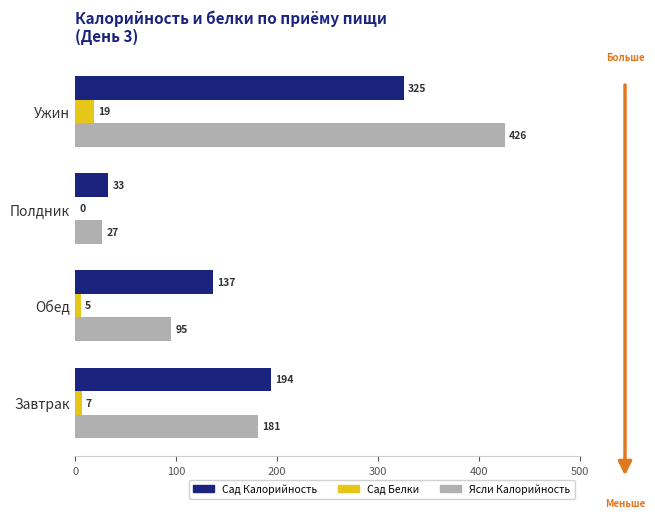

At which category is the sum across all series the highest?

Ужин